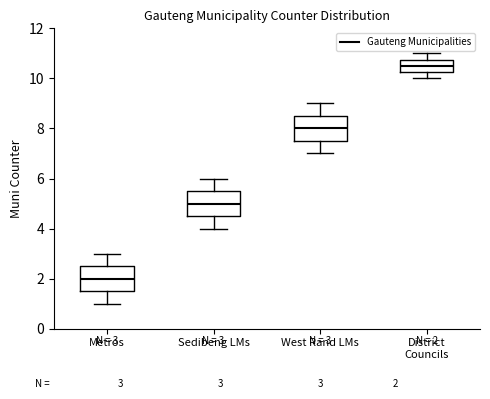

Which box has the lowest median line?

Metros